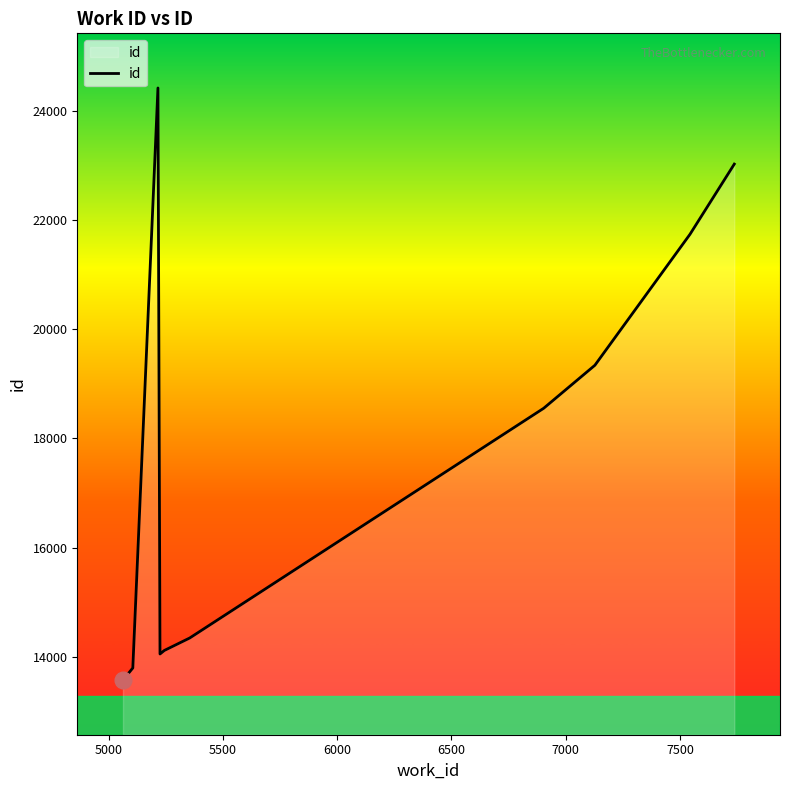

What is the minimum value shown in the chart?

13579